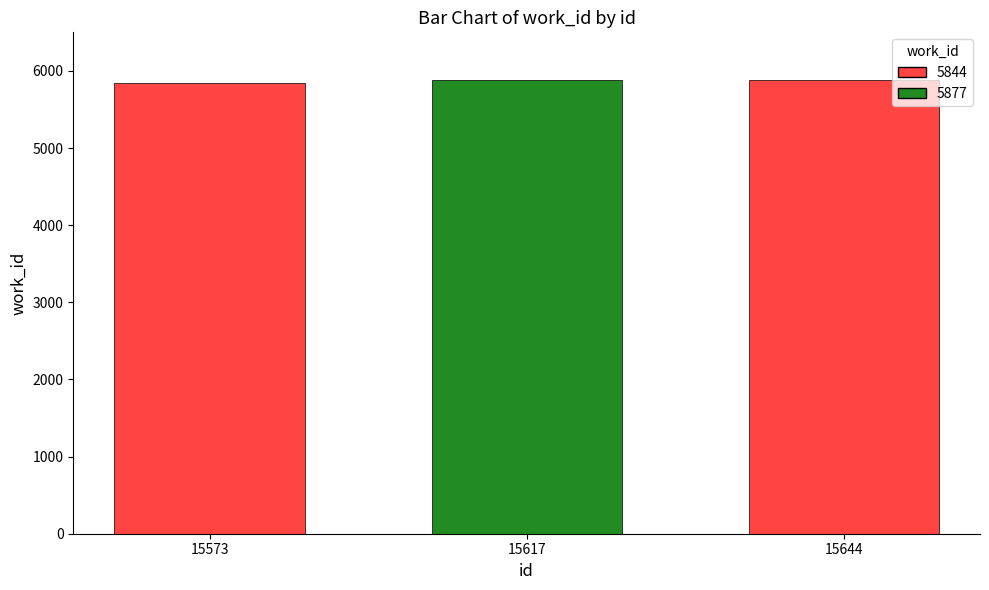

What is the sum of all values?

17598